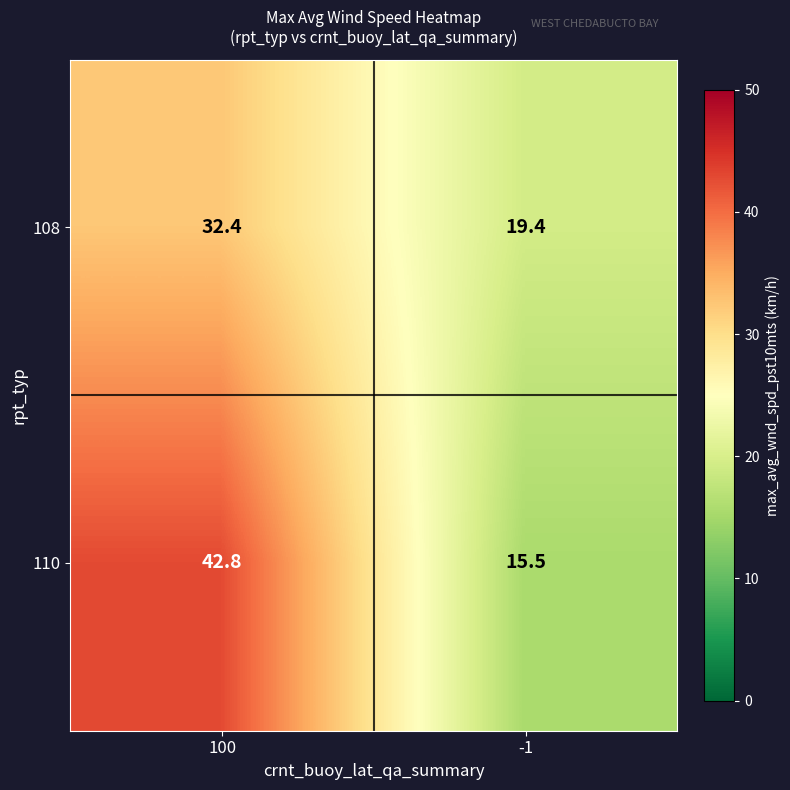

What is the maximum value shown in the chart?

42.8